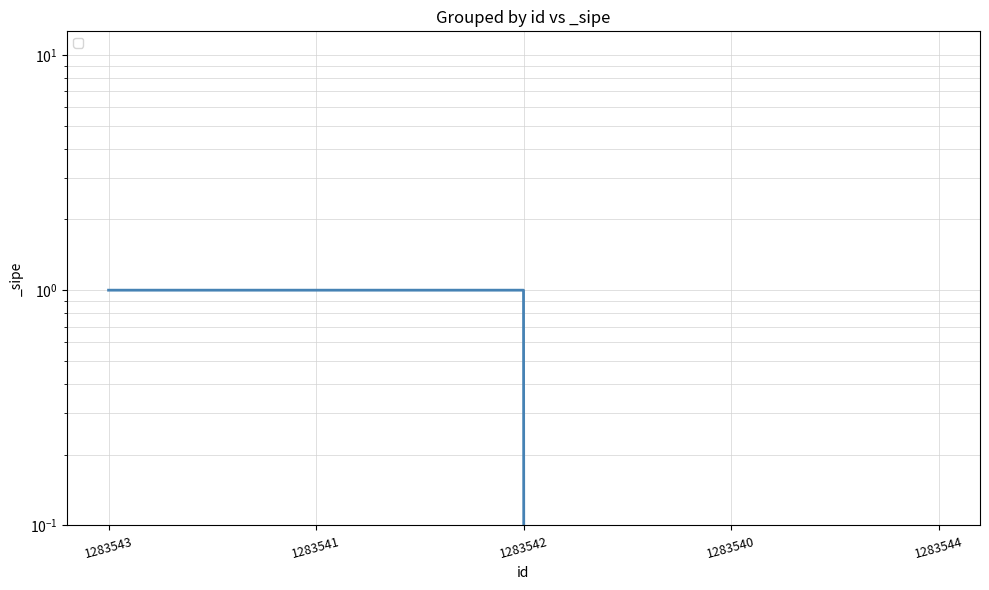

What is the sum of the values at 1283540 and 1283541?

1